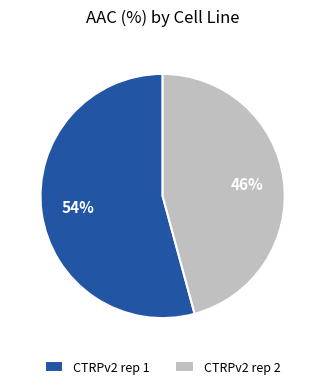

How many slices are in this pie chart?

2